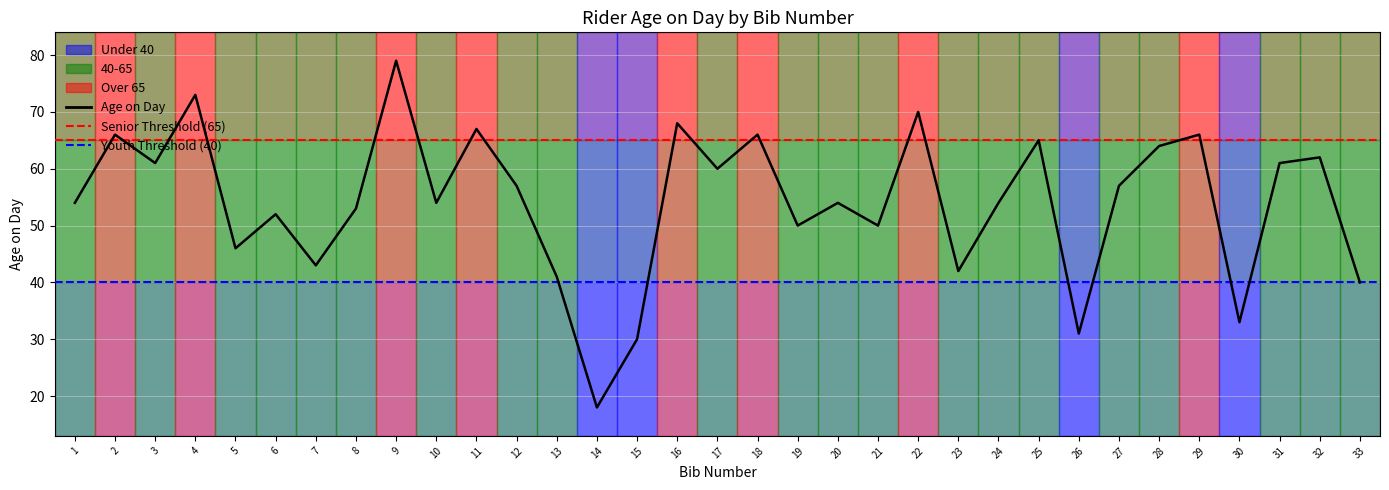

How many data points are less than 54?

13